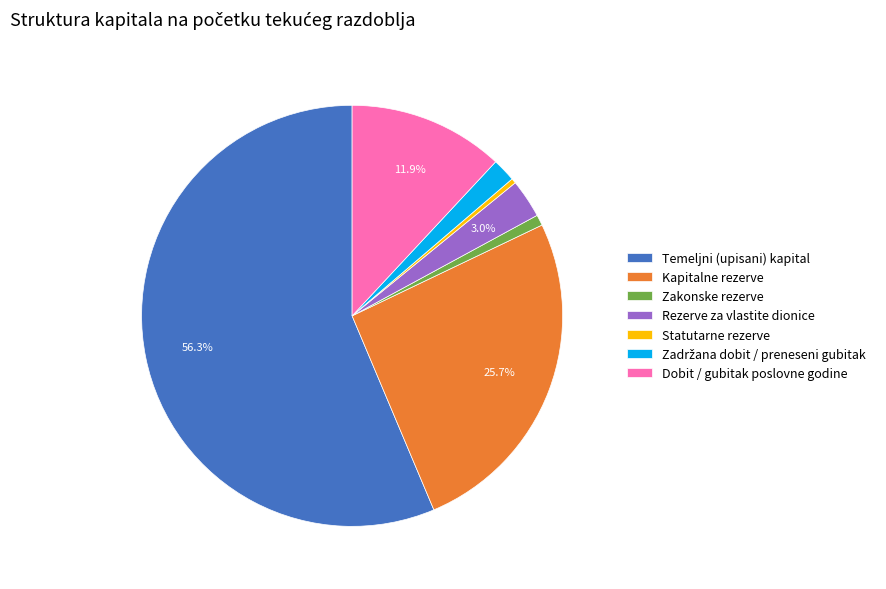

What is the majority slice?

Temeljni (upisani) kapital